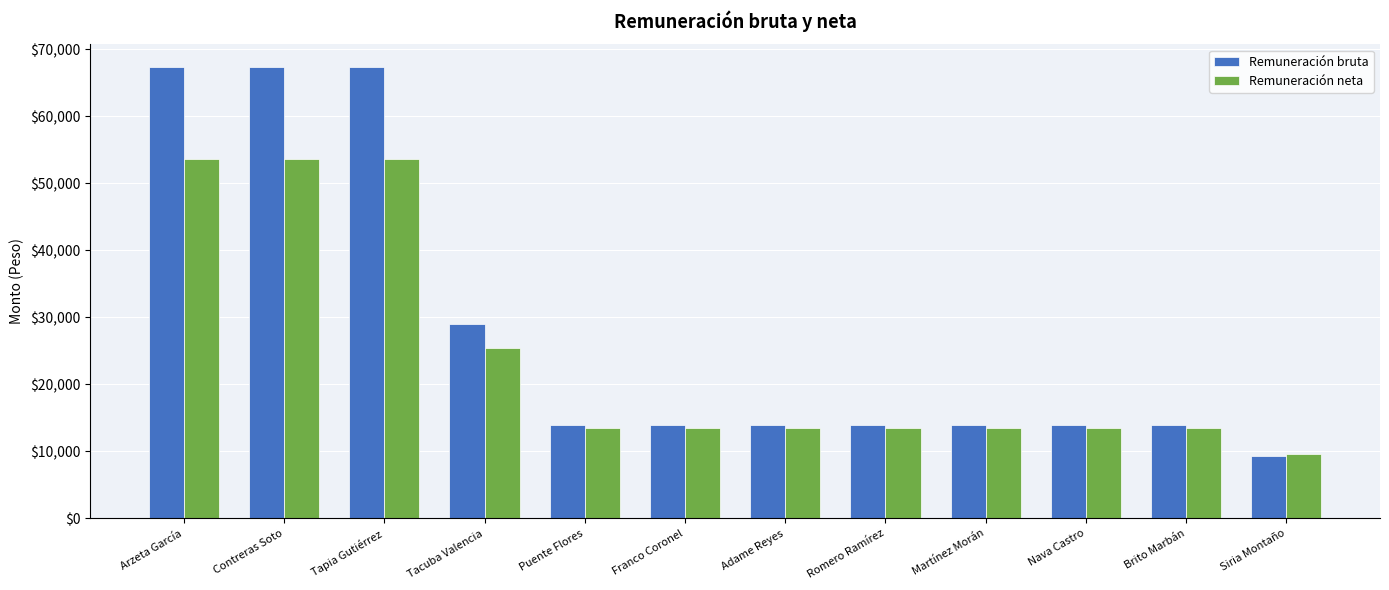

How many series are shown in this chart?

2